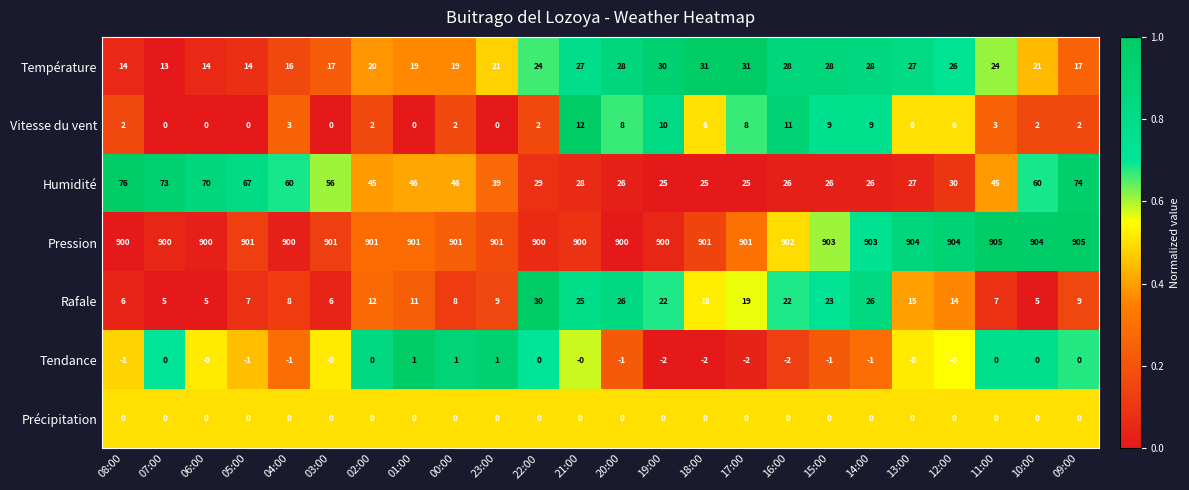

Which series has the largest total across all categories?

Pression